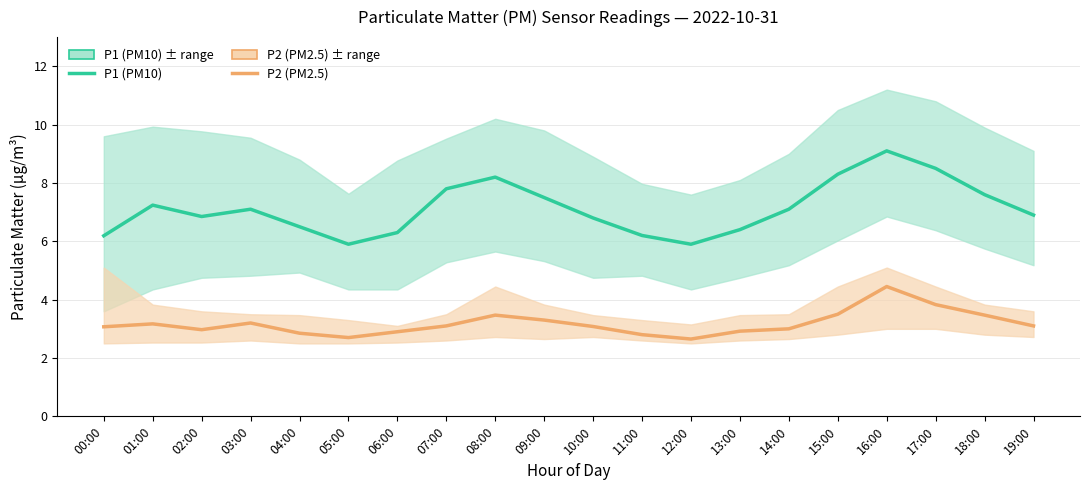

At how many categories does at least one series exceed 8?

4